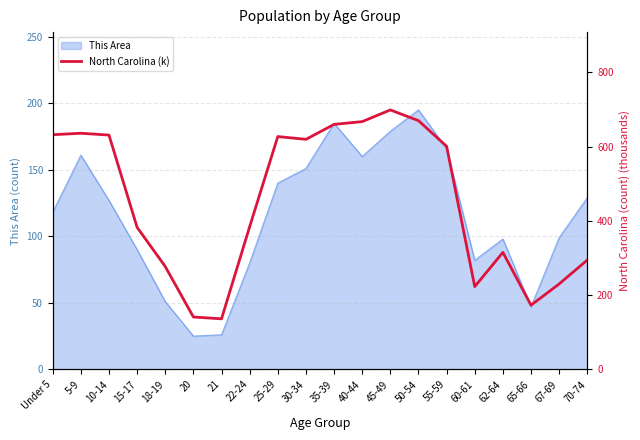

Is it true that This Area equals 160 at 40-44?

True